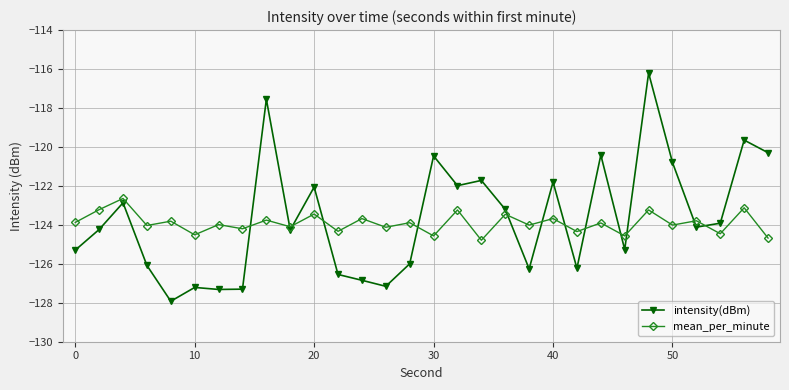

What is the value of the mean_per_minute point at the 24th from the left?

-124.6